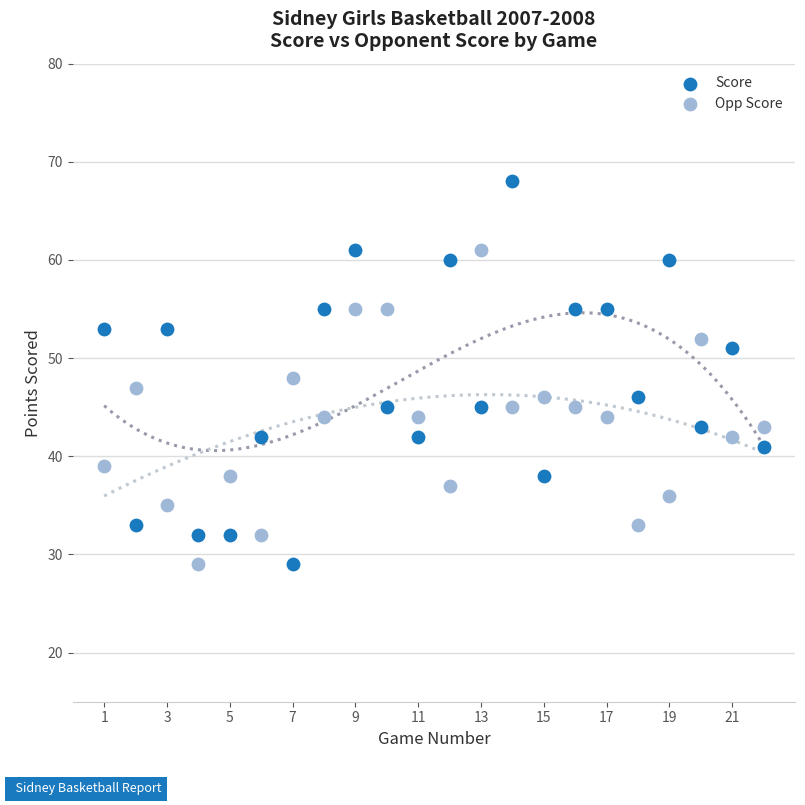

What is the X range (max minus min) for the scatter plot?

21